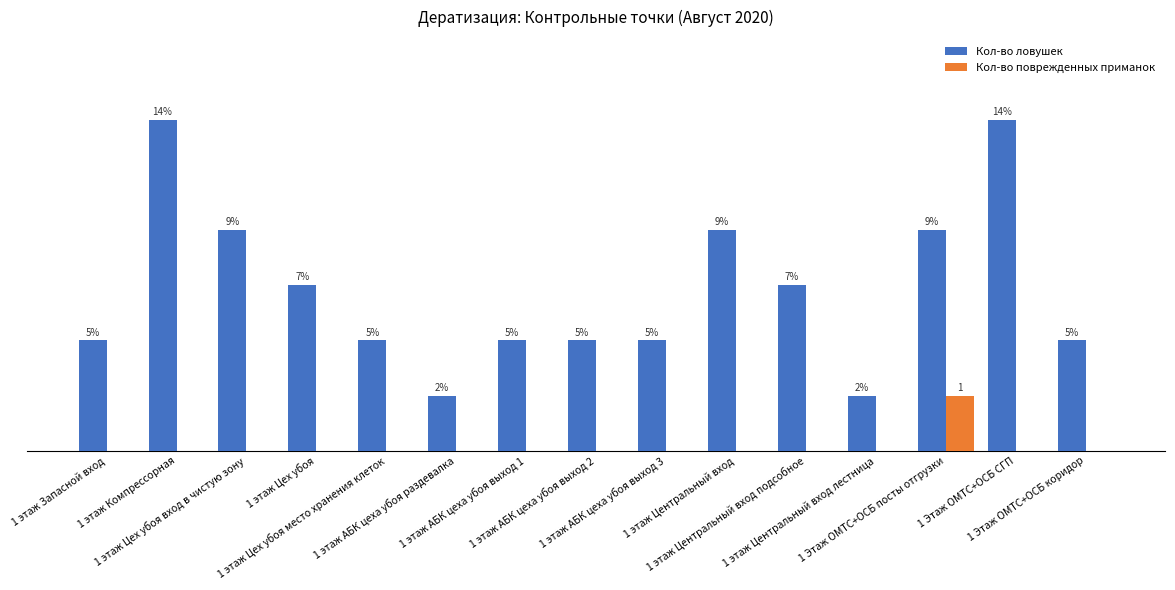

Are the bars horizontal?

No